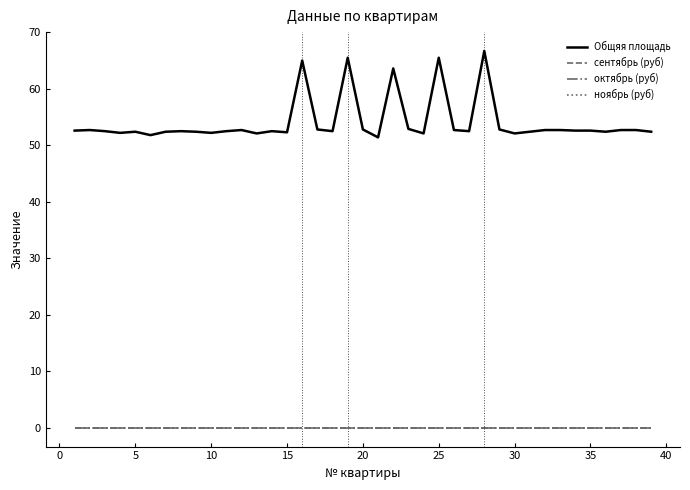

Does the chart display data point markers on the line(s)?

No